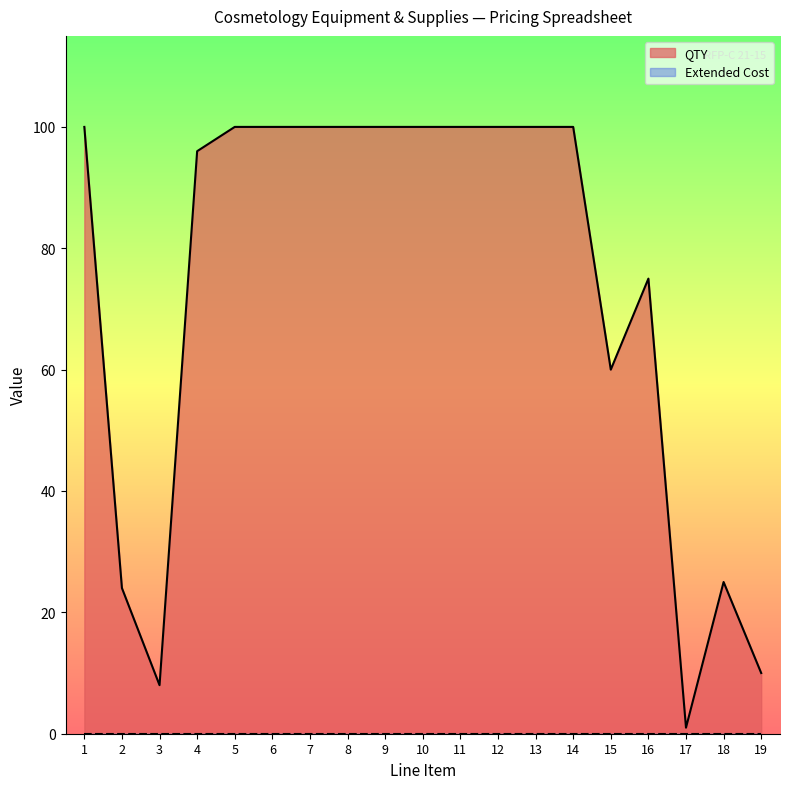

Between 8 and 5, which is larger?

8